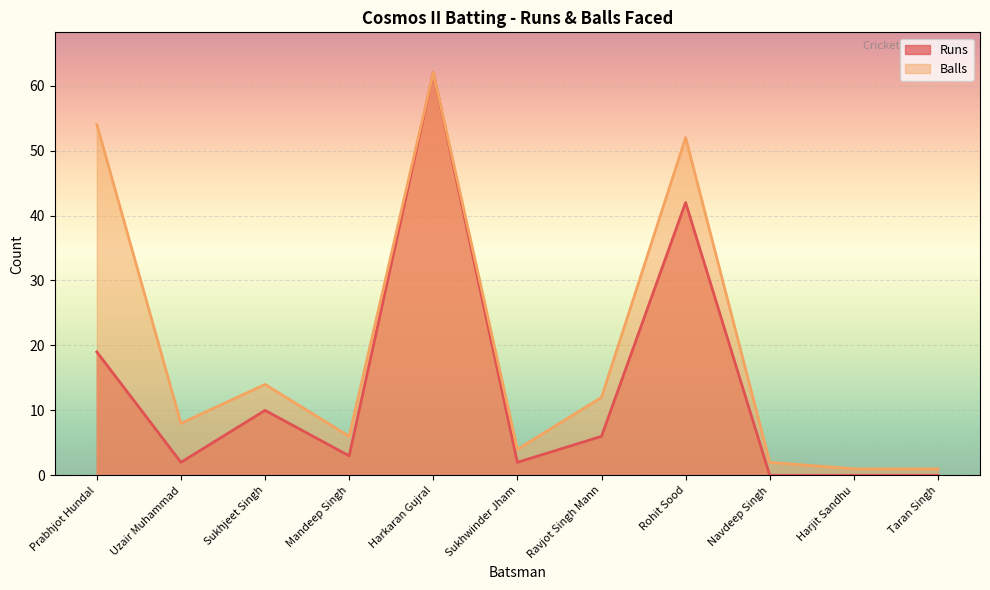

True or false: Balls and Runs intersect in this chart.

False